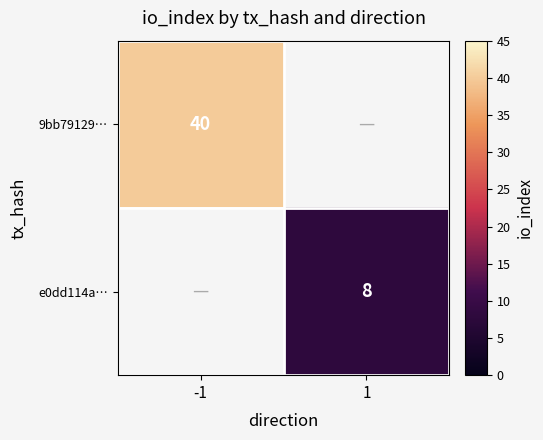

The 9bb79129… series shows 21 at -1. True or false?

False